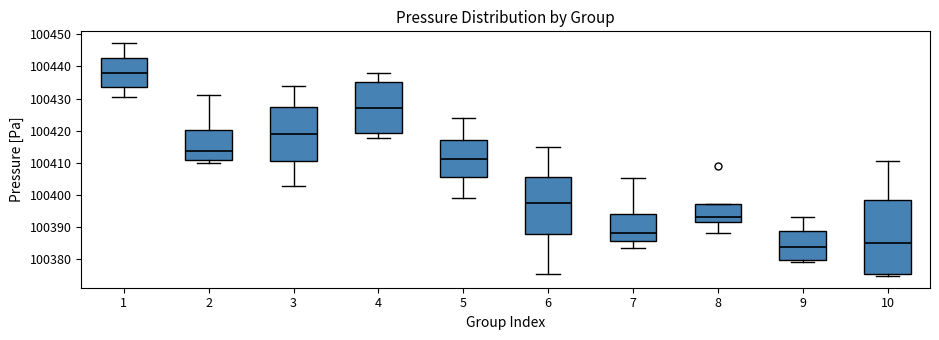

Which box's median line is the lowest?

9